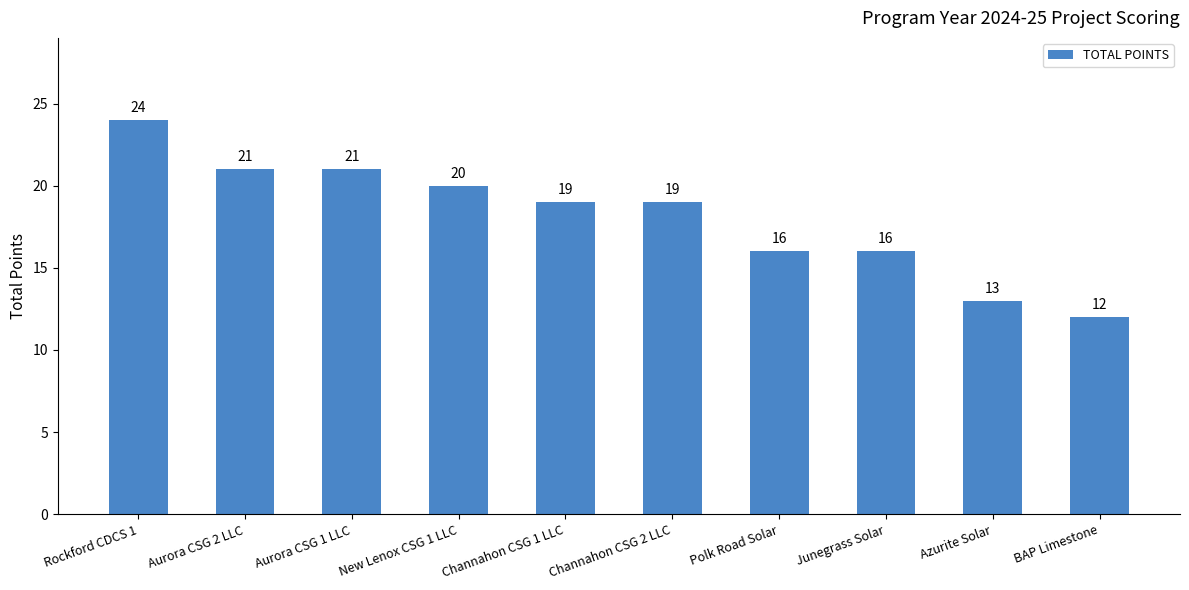

Where does the data first go above 19?

Rockford CDCS 1